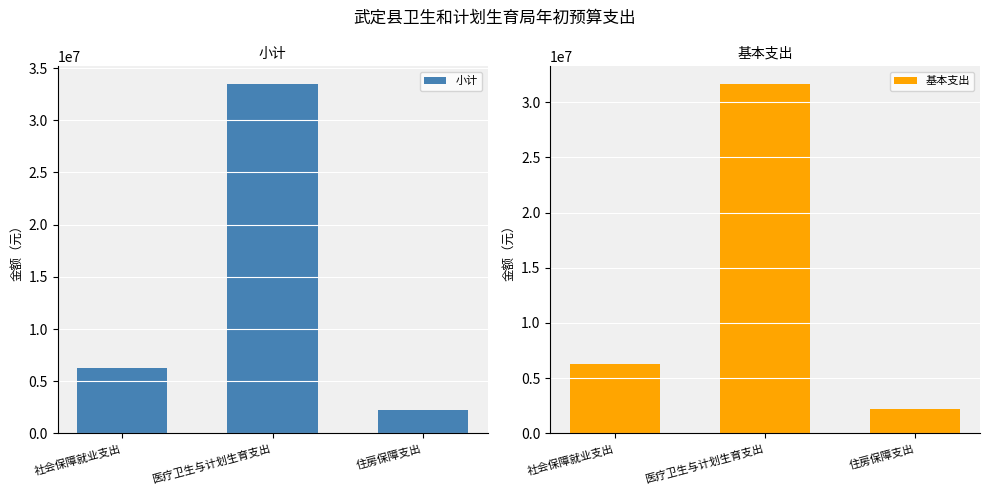

How many bars are there in total?

6